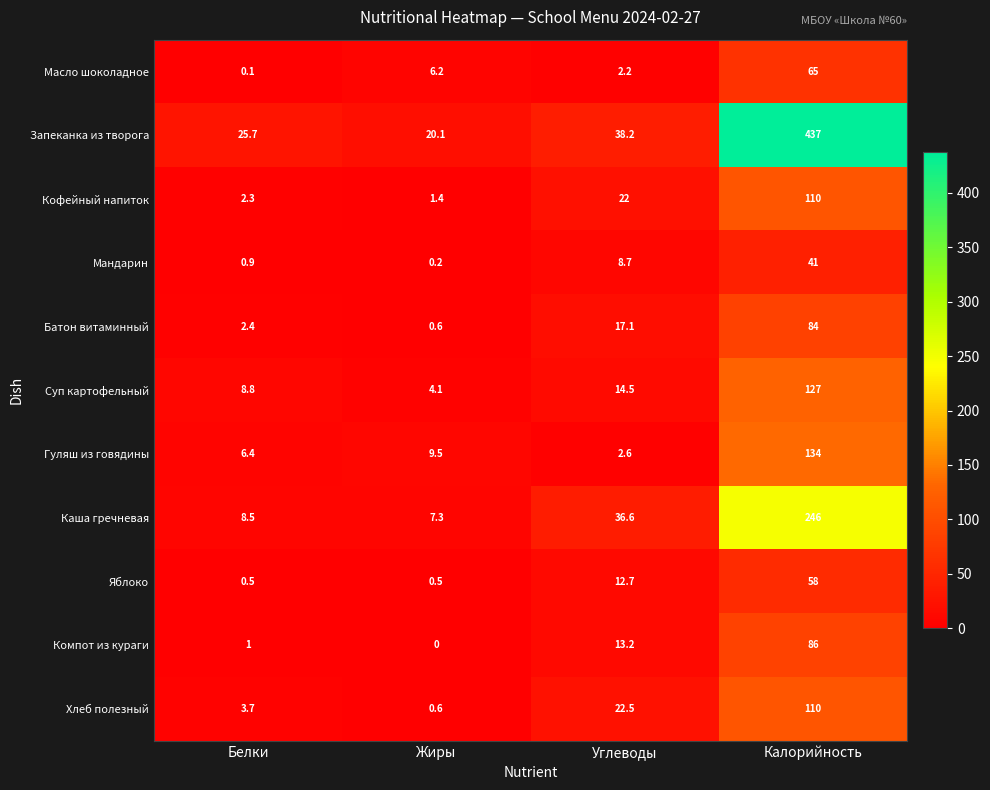

What is the approximate value of Масло шоколадное at Жиры?

6.2